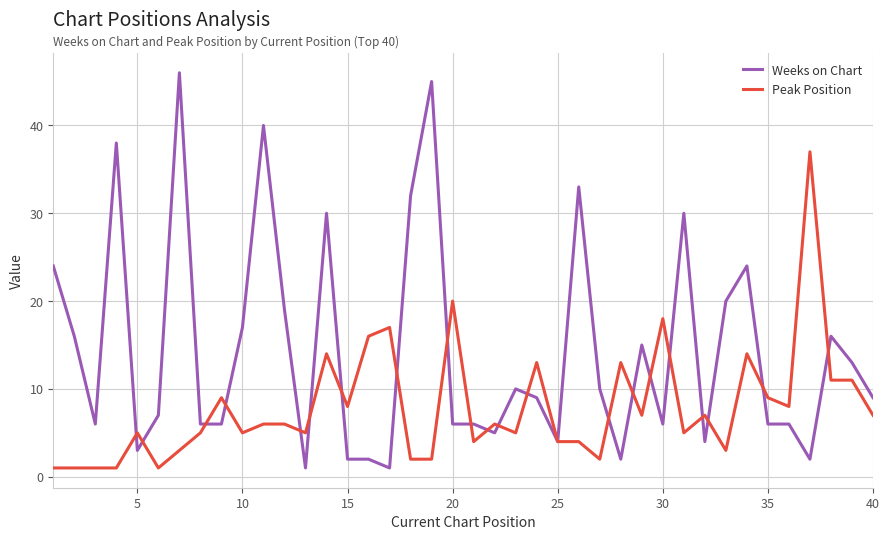

Which series has the widest spread of values?

Weeks on Chart